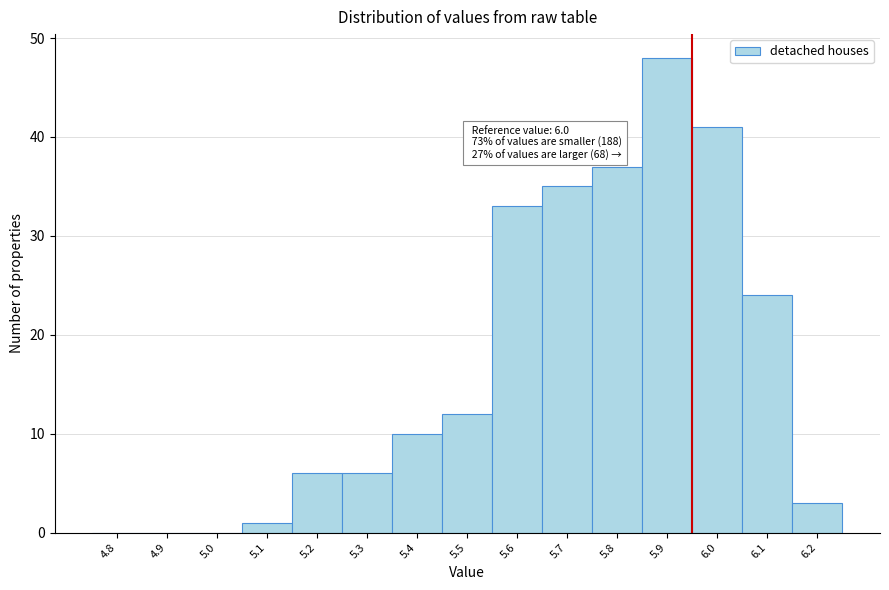

Reading left to right, extract all data points from this chart.

4.8=0	4.9=0	5.0=0	5.1=1	5.2=6	5.3=6	5.4=10	5.5=12	5.6=33	5.7=35	5.8=37	5.9=48	6.0=41	6.1=24	6.2=3